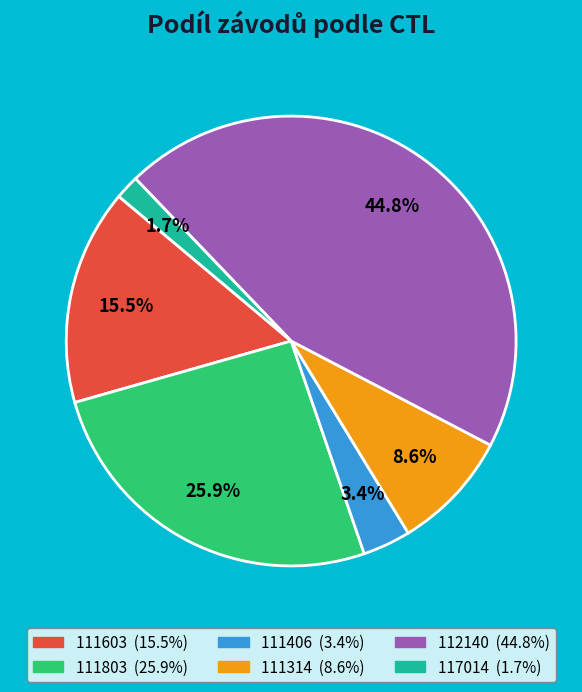

Which slice is the largest?

112140